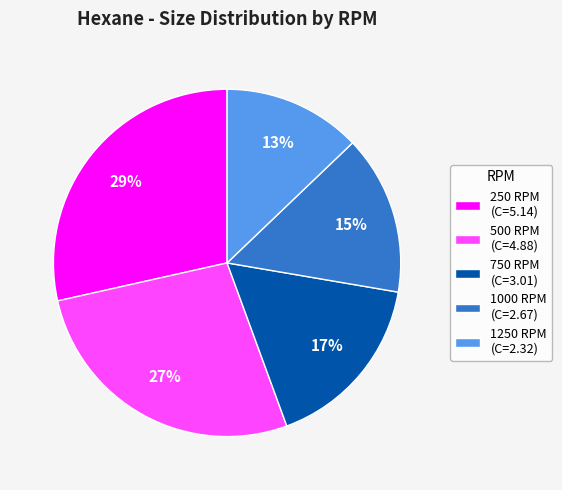

Does 250 RPM represent more than half of the total?

No